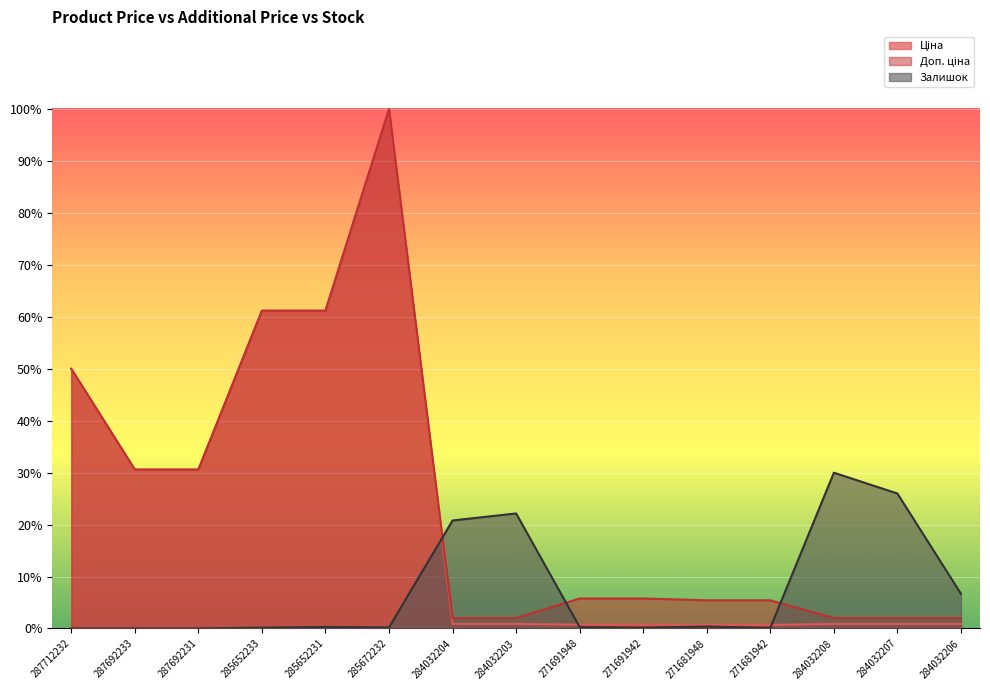

Reading left to right, extract all data points from this chart.

Ціна: 30717.1	18796.8	18796.8	37593.6	37593.6	61434.3	539.0	539.0	443.1	443.1	416.6	416.6	539.0	539.0	539.0
Доп. ціна: 30717.1	18796.8	18796.8	37593.6	37593.6	61434.3	1235.4	1235.4	3545.0	3545.0	3332.5	3332.5	1235.4	1235.4	1235.4
Залишок: 0.0	0.0	0.0	99.0	175.2	121.9	12777.0	13607.5	167.6	99.0	228.6	76.2	18430.3	15969.4	4106.6